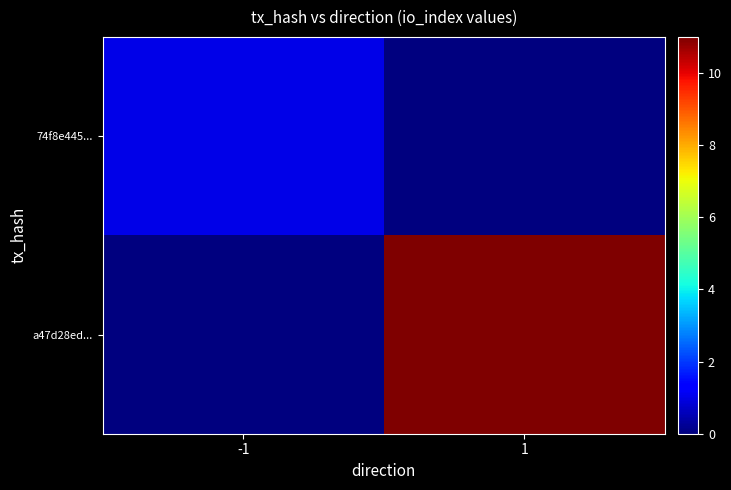

Reading left to right, extract all data points from this chart.

74f8e445...: -1=1	1=0
a47d28ed...: -1=0	1=11